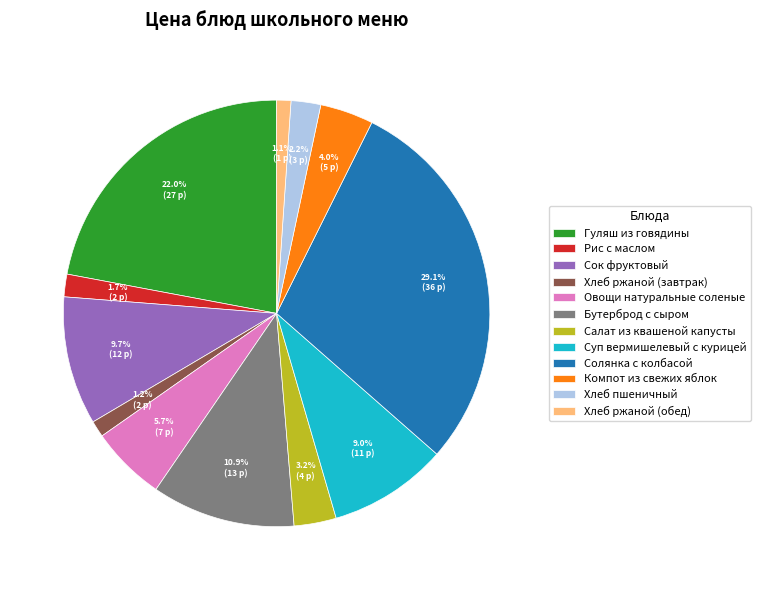

What portion of the pie excludes Бутерброд с сыром?

89.1%